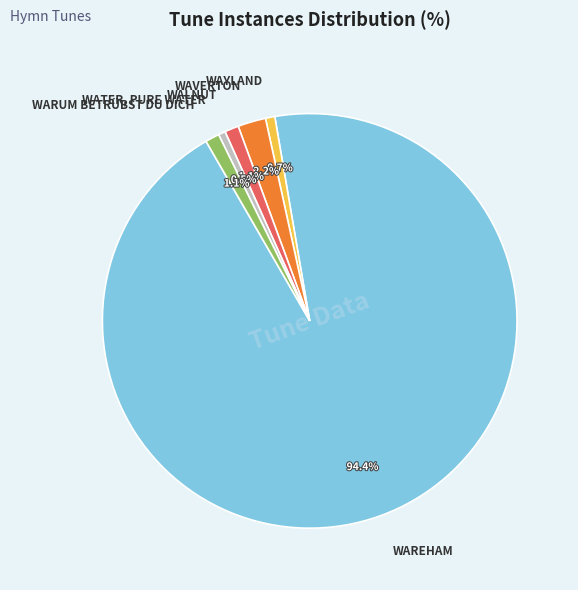

Is it true that WARUM BETRÜBST DU DICH is 1% of the pie?

True